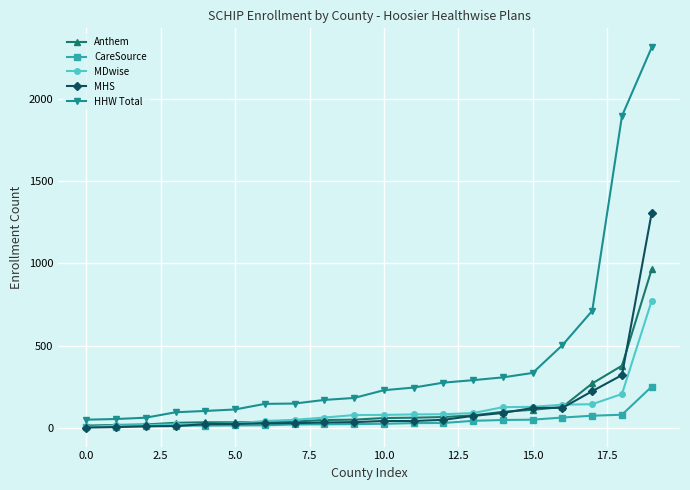

What is the difference between the second highest and second lowest values in the MHS series?

316